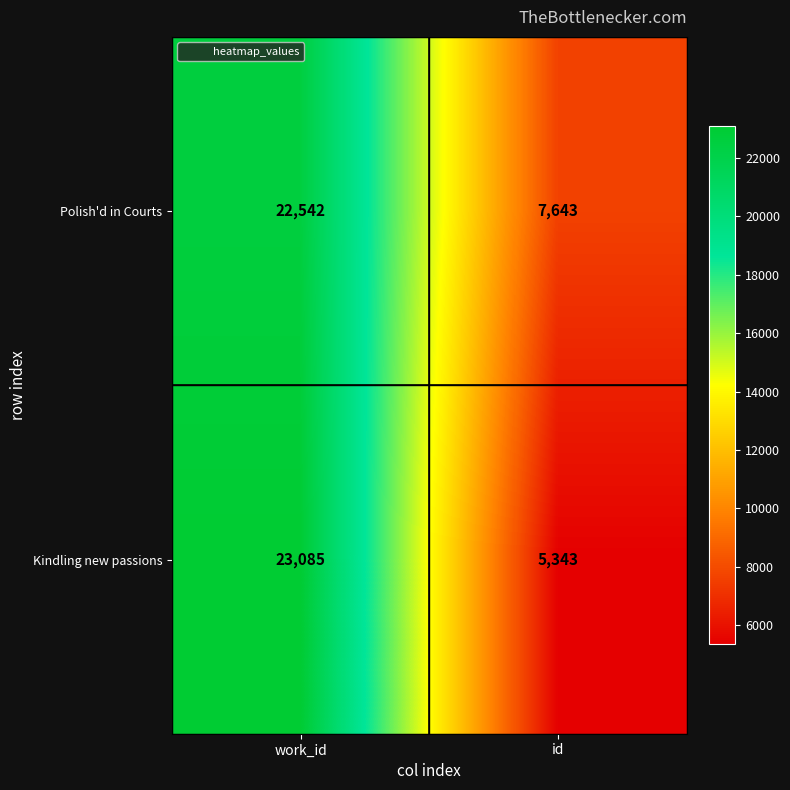

What is the difference between the maximum and minimum values in the Polish'd in Courts series?

14899